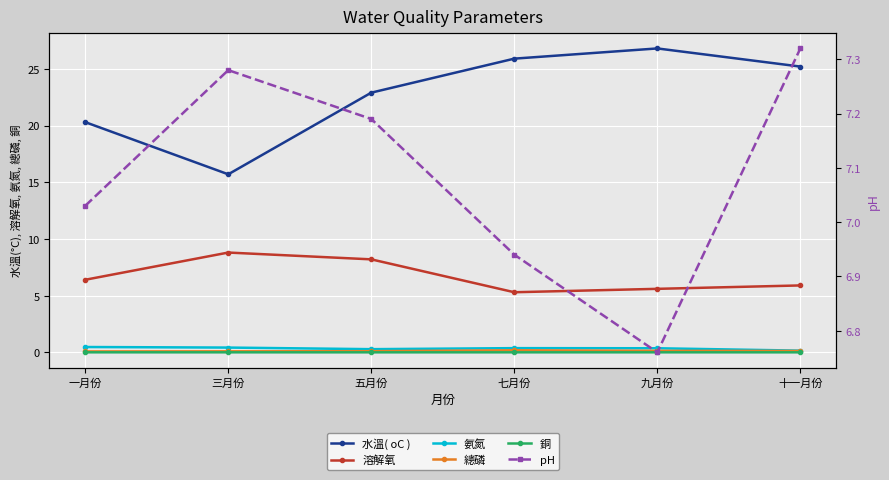

Does the chart display data point markers on the line(s)?

Yes